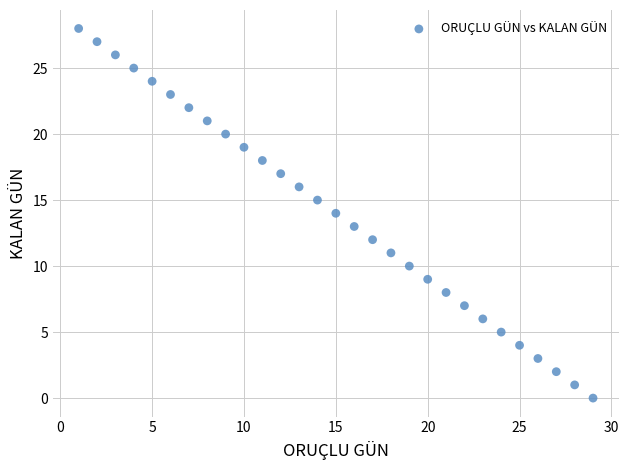

What is the range of Y values (max minus min)?

28